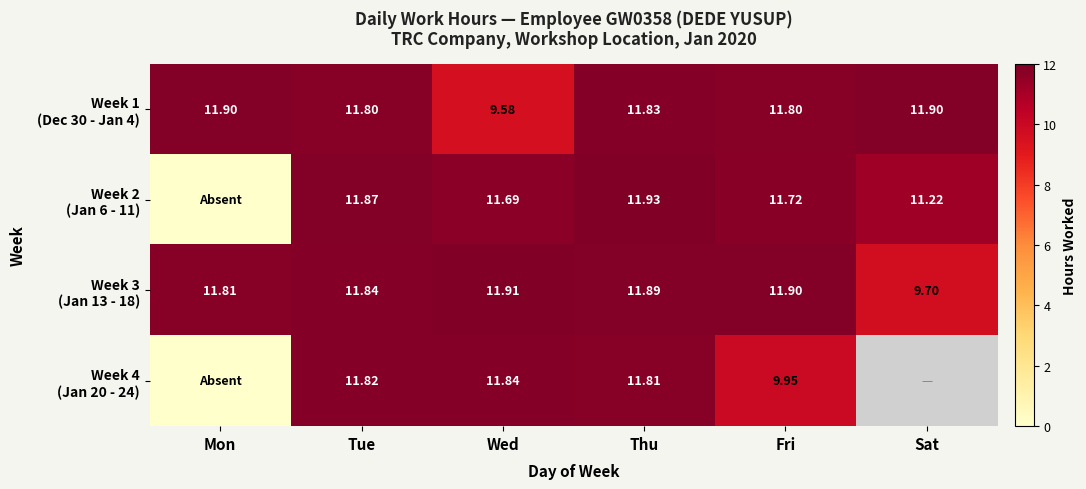

What value does the Week 2 (Jan 6 - 11) series have at Fri?

11.7